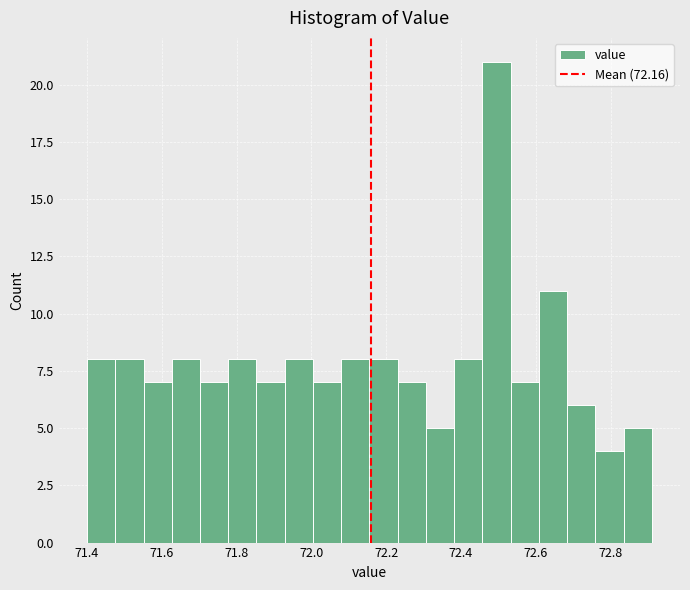

Read against the x-axis, roughly where is the centre of the tallest bar?

72.50